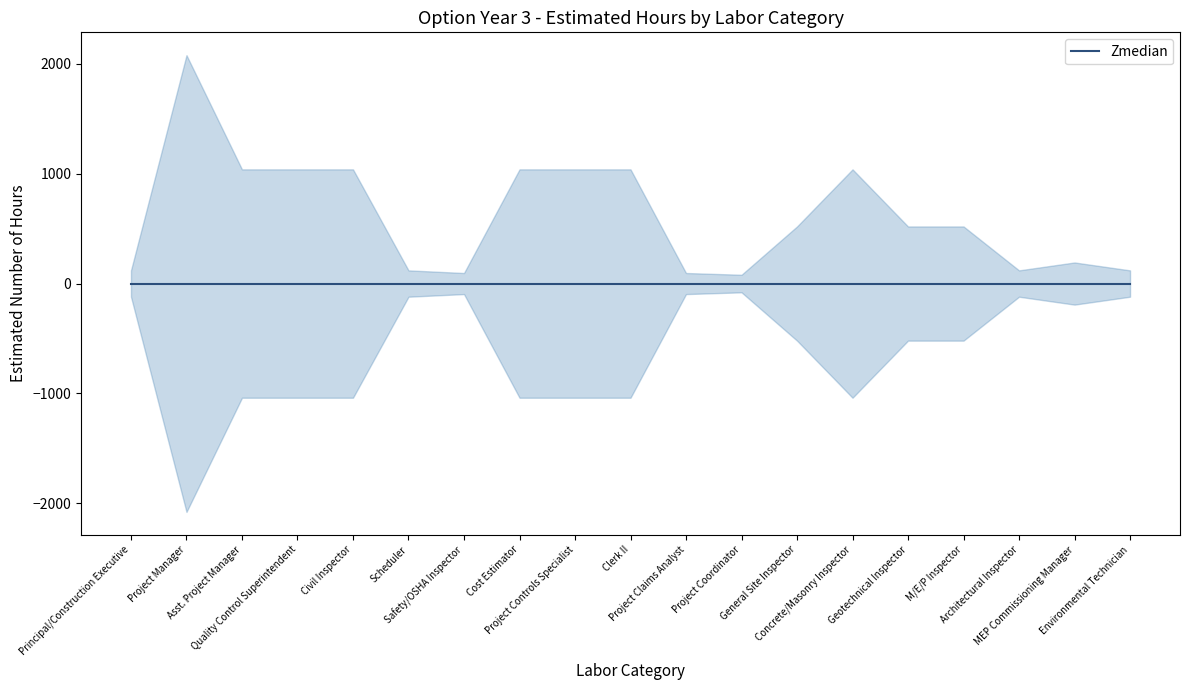

List the labels in order of value, smallest first.

Project Coordinator, Safety/OSHA Inspector, Project Claims Analyst, Principal/Construction Executive, Scheduler, Architectural Inspector, Environmental Technician, MEP Commissioning Manager, General Site Inspector, Geotechnical Inspector, M/E/P Inspector, Asst. Project Manager, Quality Control Superintendent, Civil Inspector, Cost Estimator, Project Controls Specialist, Clerk II, Concrete/Masonry Inspector, Project Manager